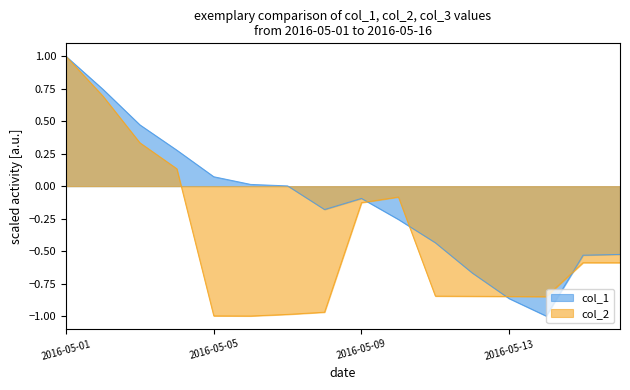

What is the difference between the maximum and minimum values in the col_1 series?

2.0